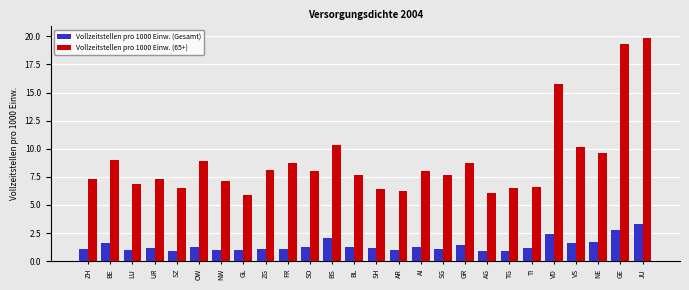

Read the Vollzeitstellen pro 1000 Einw. (Gesamt) value at SG.

1.1